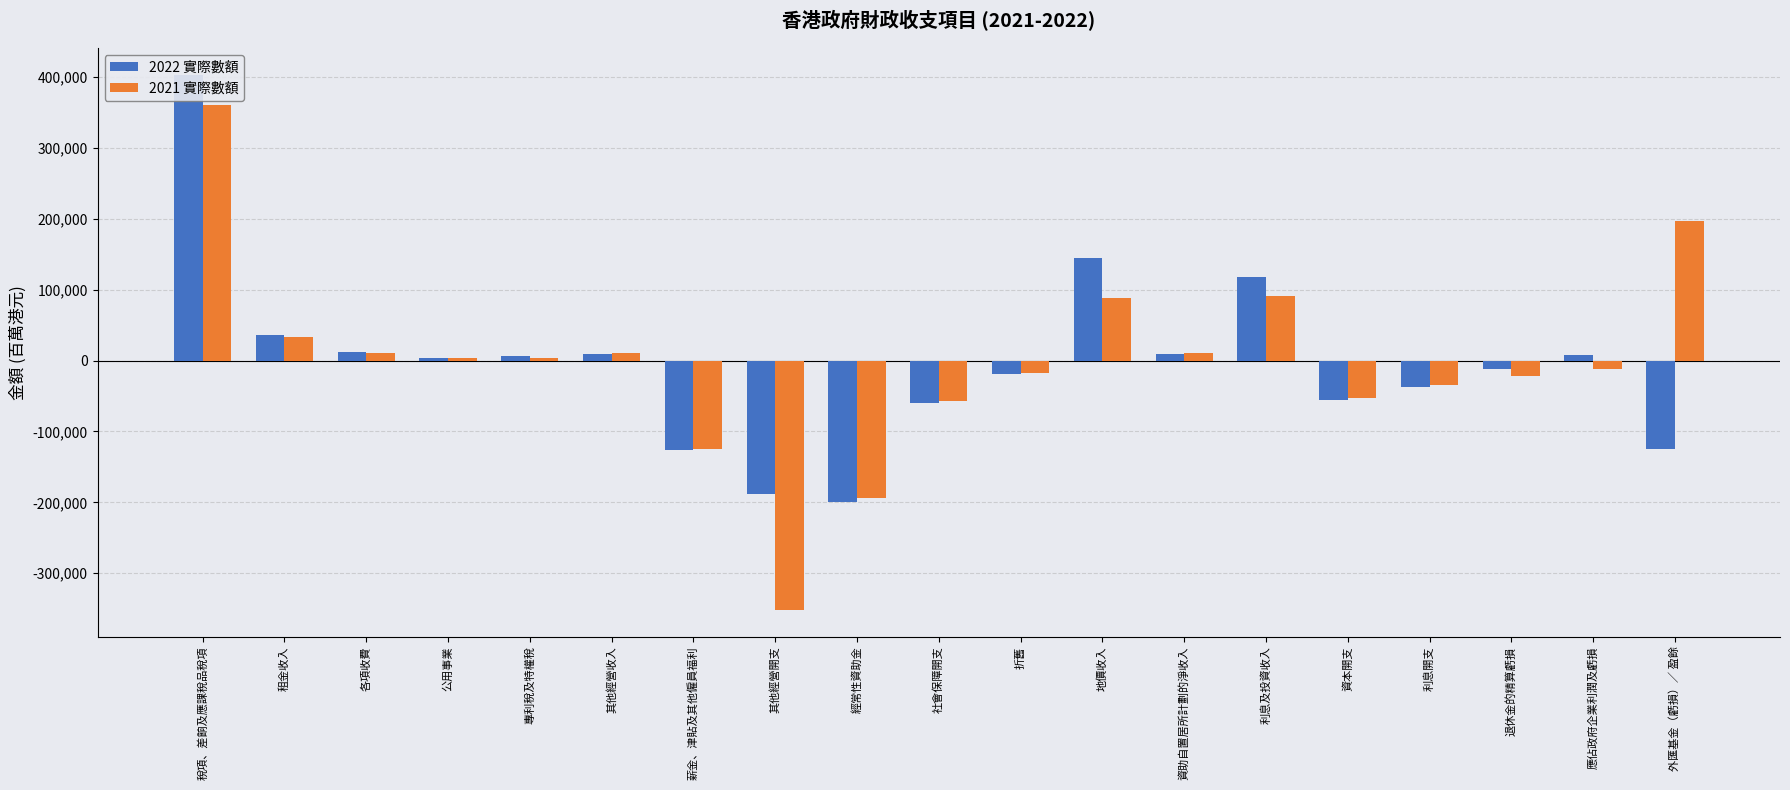

Is the value of 2022 實際數額 at 其他經營收入 greater than the value of 2021 實際數額 at 稅項、差餉及應課稅品稅項?

No